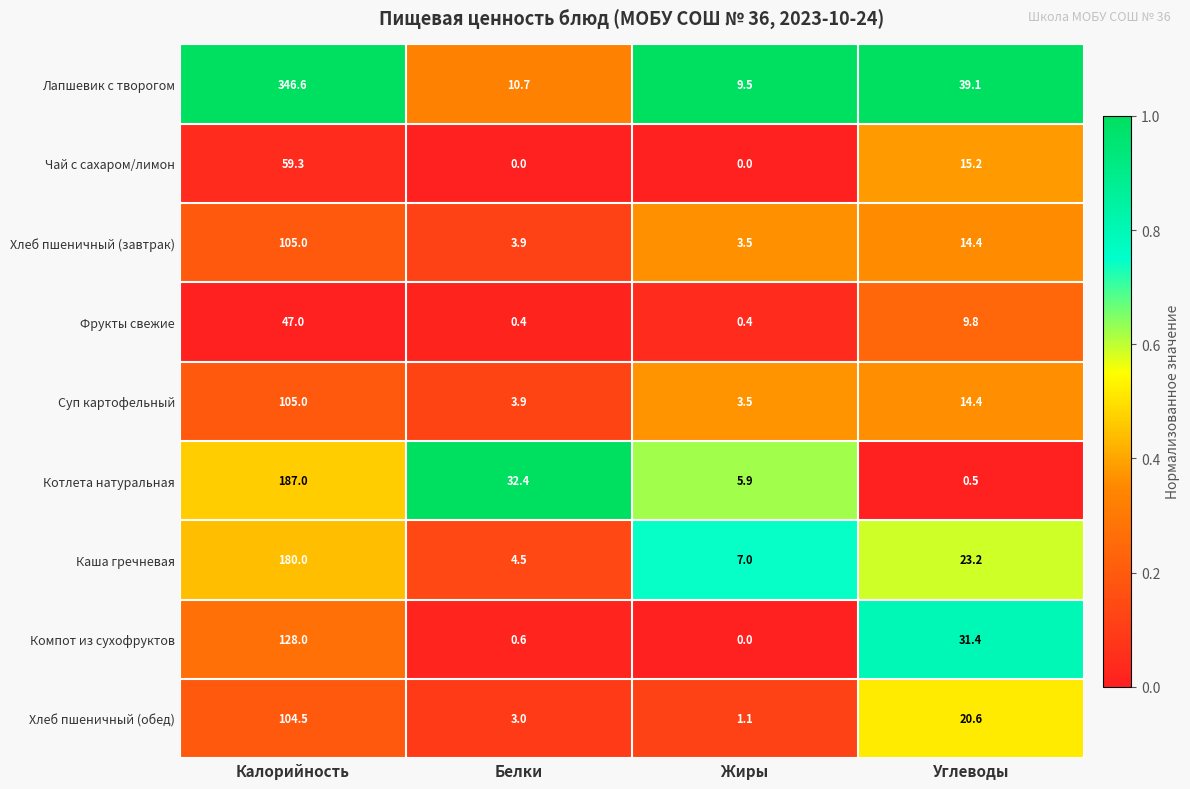

Which series has the widest spread of values?

Лапшевик с творогом